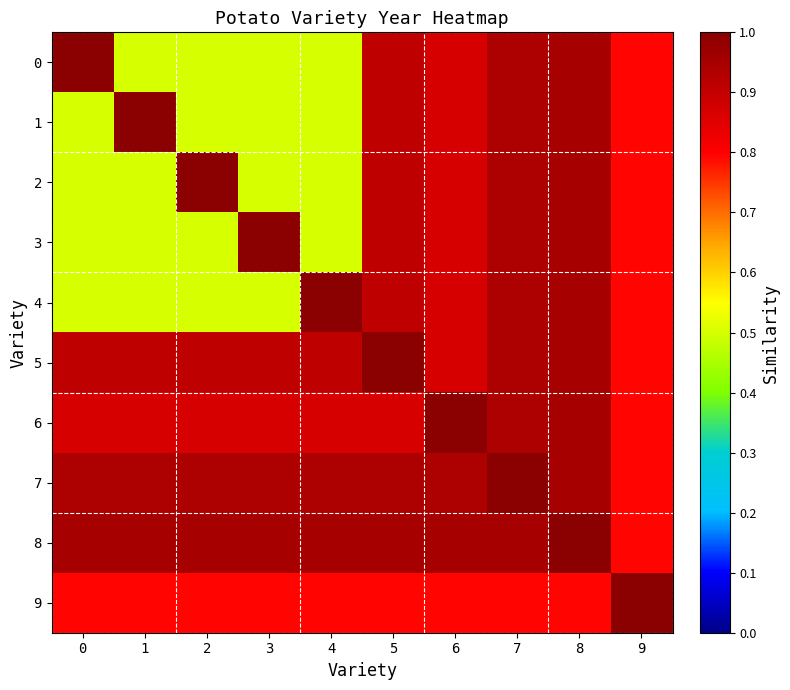

How many data points does each series have?

10